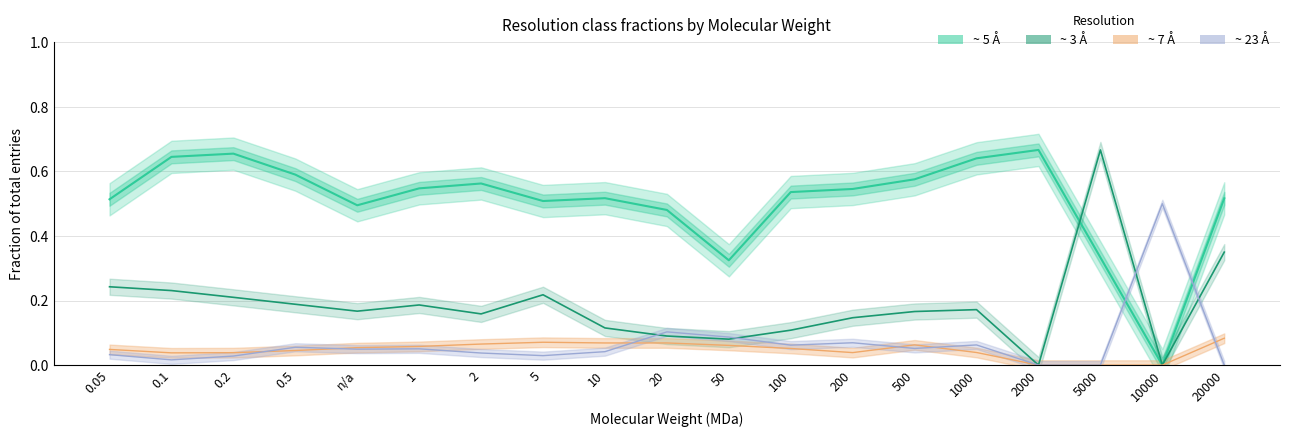

What is the approximate value of ~ 23 Å (fraction of total) at 1?

0.1